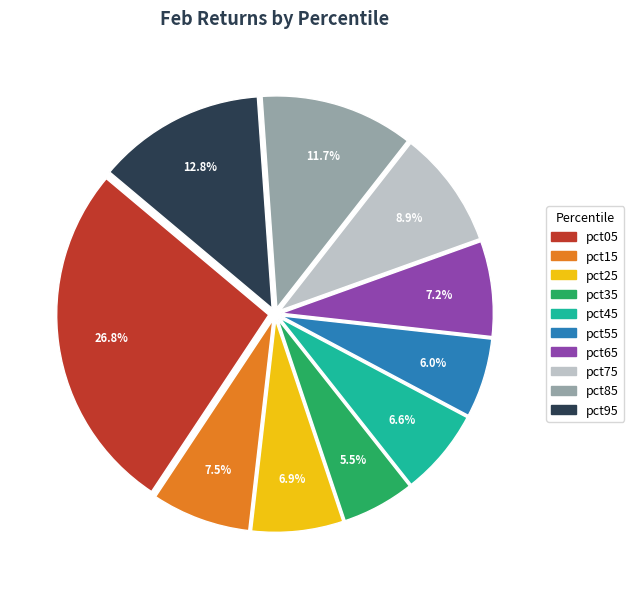

How much of the chart is everything except pct85?

88.3%